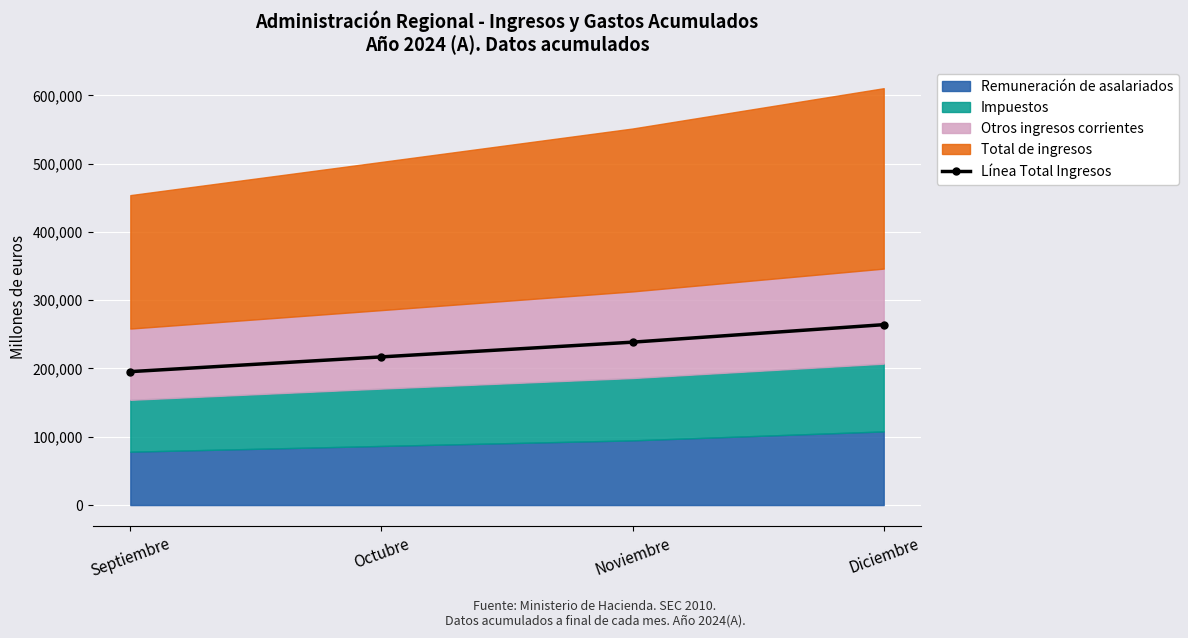

How many values are below 238561?

2